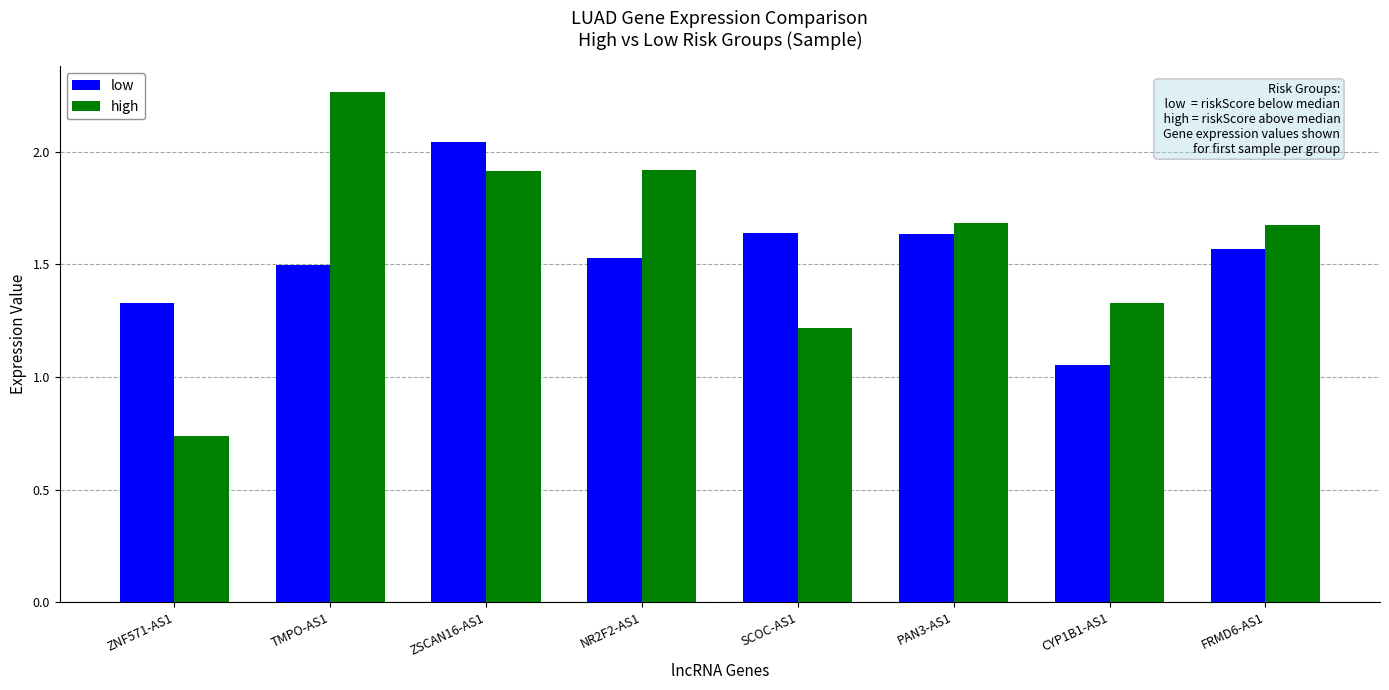

The high series shows 0.3 at SCOC-AS1. True or false?

False